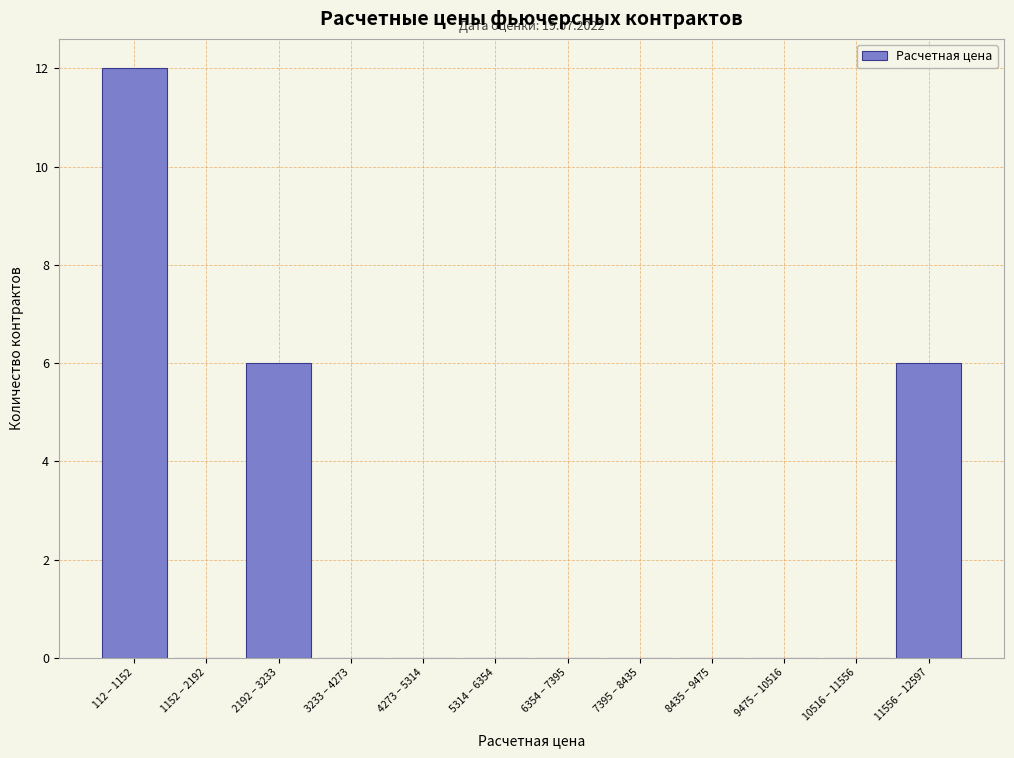

Reading left to right, what are all the values shown in this chart?

112 – 1152=12	1152 – 2192=0	2192 – 3233=6	3233 – 4273=0	4273 – 5314=0	5314 – 6354=0	6354 – 7395=0	7395 – 8435=0	8435 – 9475=0	9475 – 10516=0	10516 – 11556=0	11556 – 12597=6